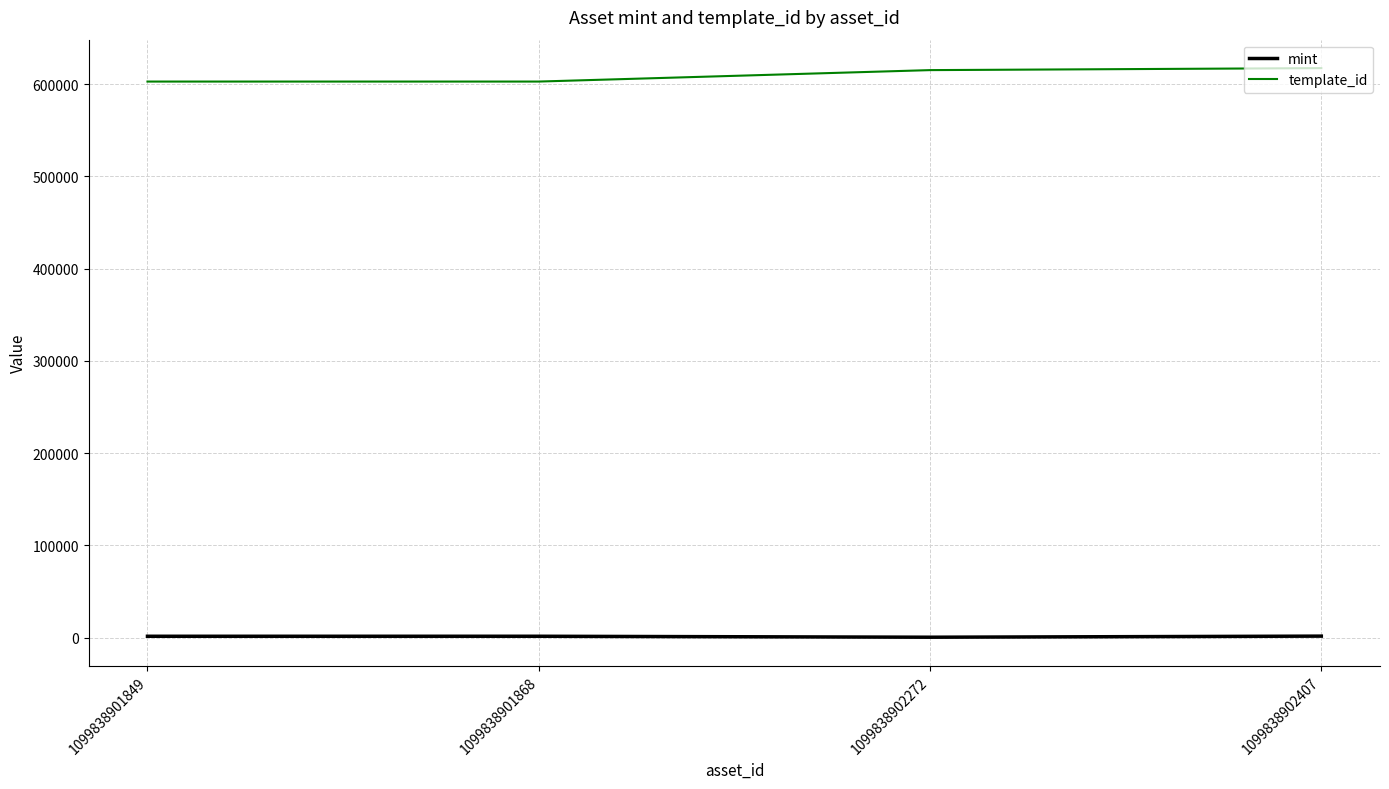

True or false: mint and template_id cross at least once.

False